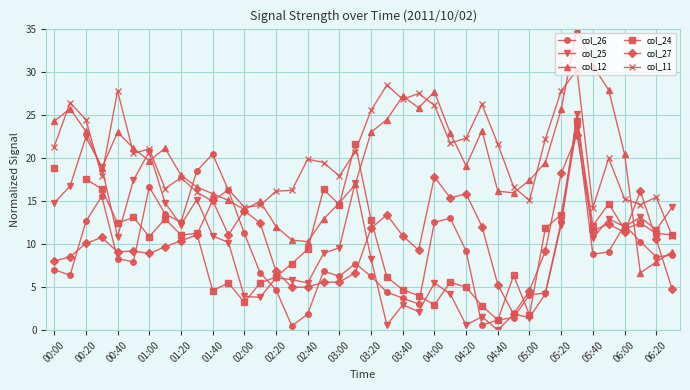

What is the minimum value for col_27?

1.9